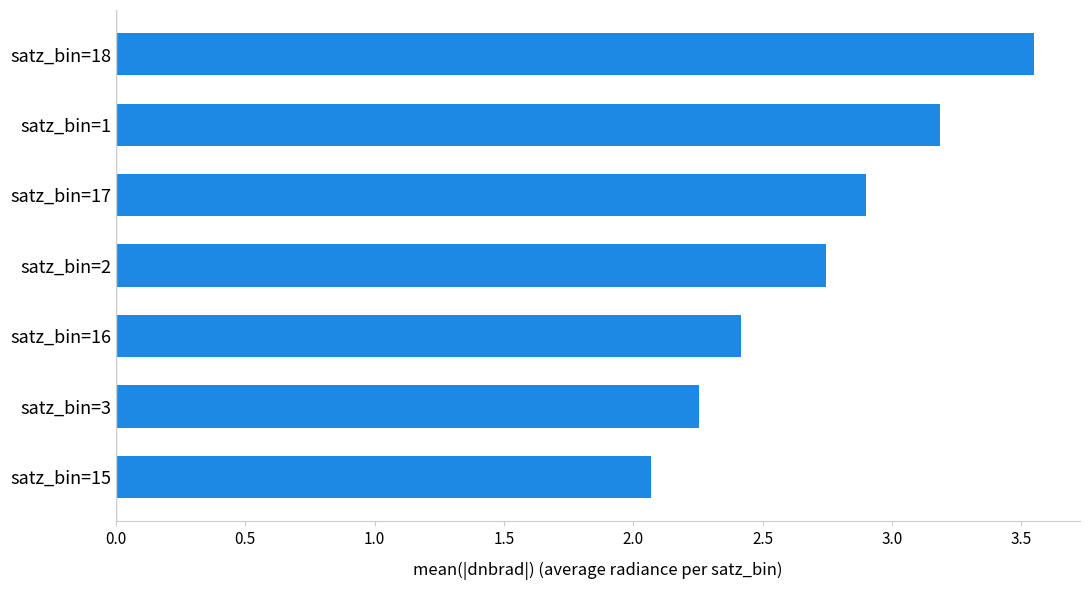

List the labels in order of value, largest first.

satz_bin=18, satz_bin=1, satz_bin=17, satz_bin=2, satz_bin=16, satz_bin=3, satz_bin=15